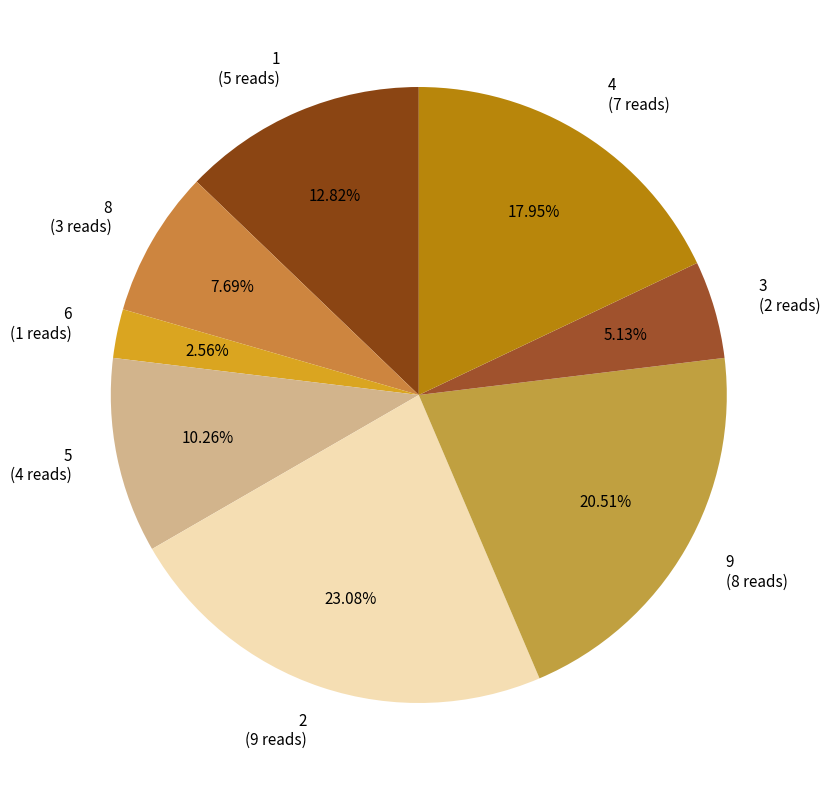

How many segments does this pie chart have?

8